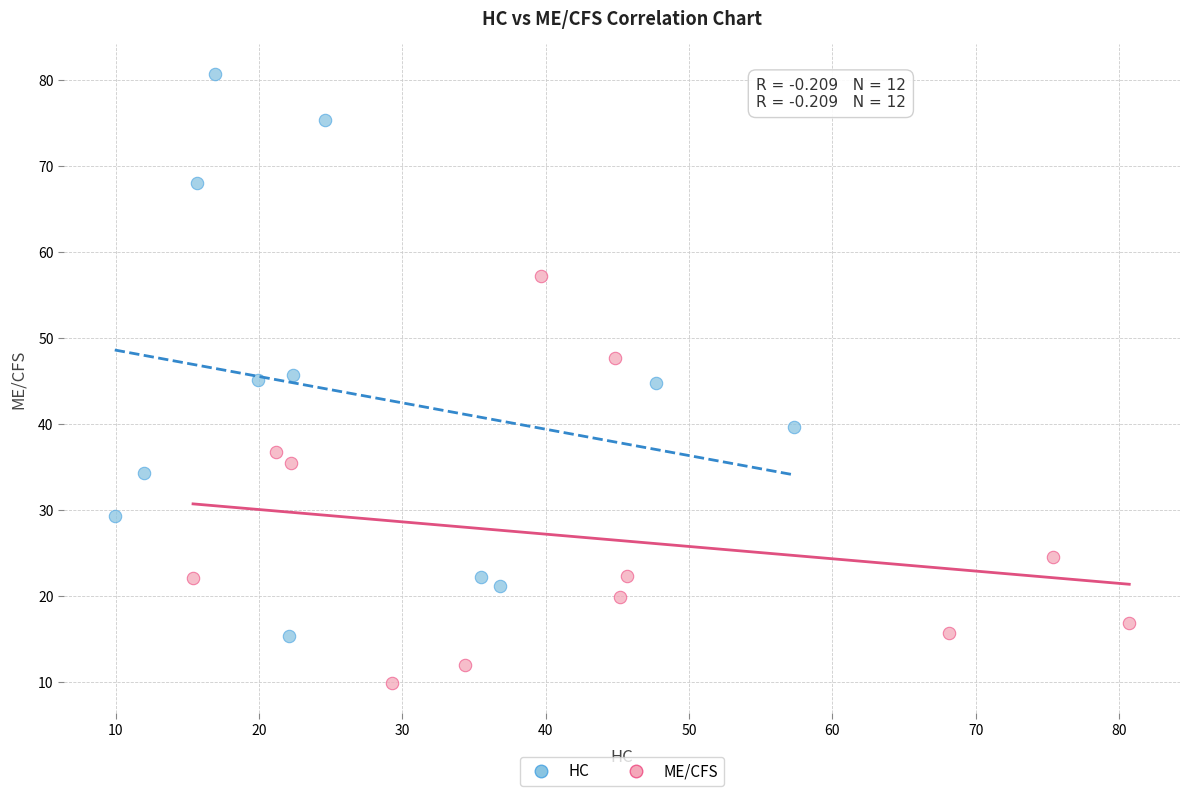

Which series contains the lowest Y value?

ME/CFS